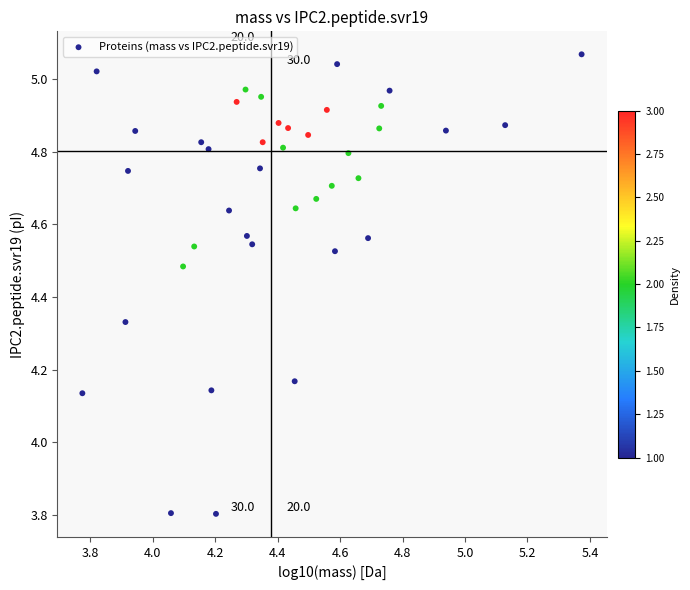

What is the range of X values (max minus min)?

1.6